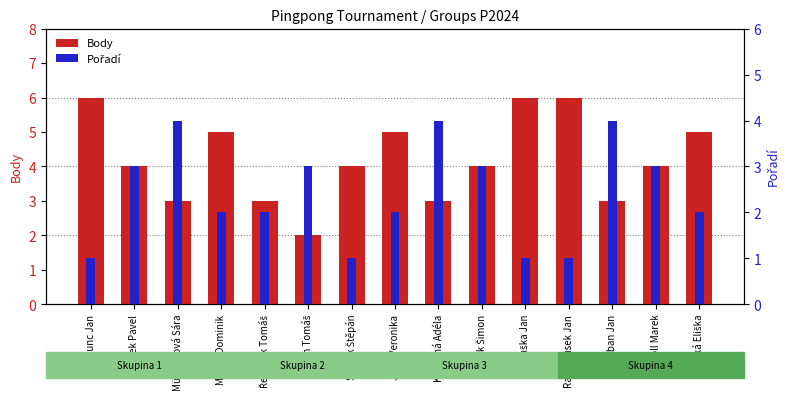

At which label does Body first exceed 4?

Kunc Jan